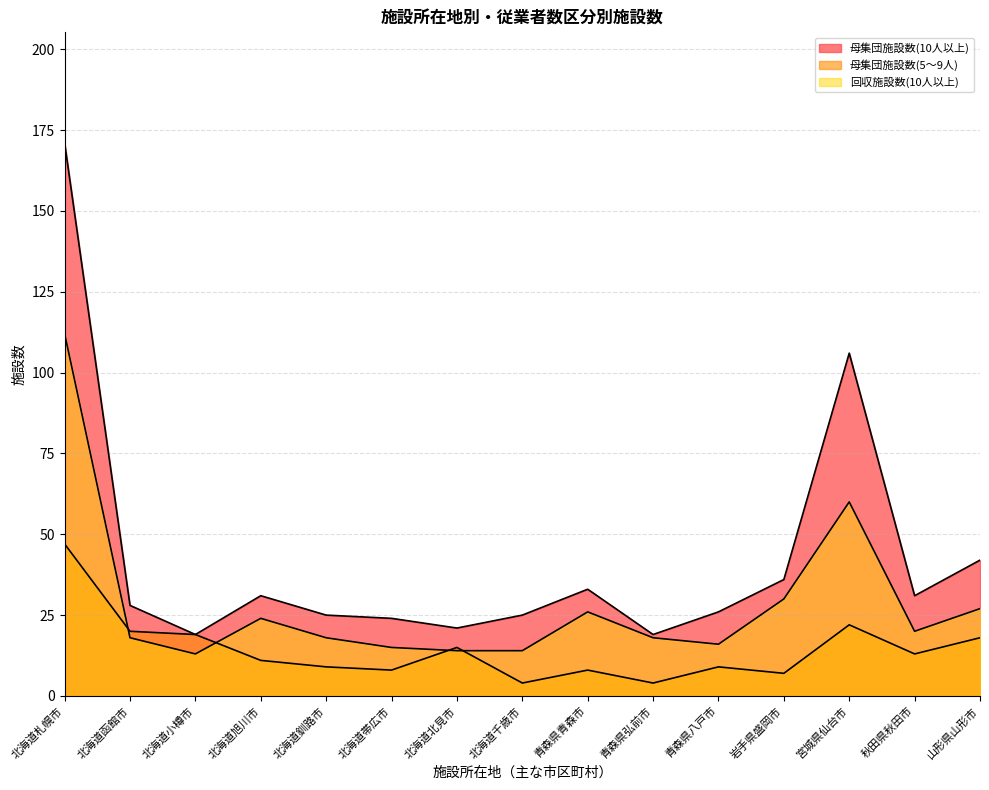

Between which two adjacent categories do 回収施設数(10人以上) and 母集団施設数(5～9人) first intersect?

北海道札幌市 and 北海道函館市